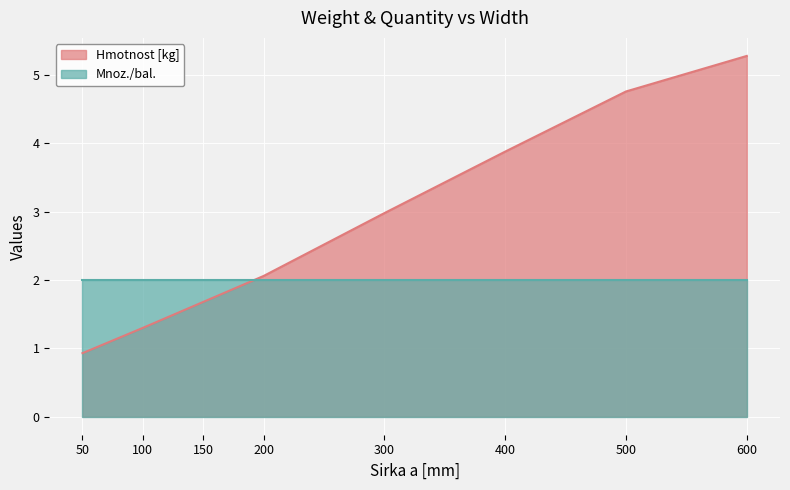

Approximately how many times larger is the value at 100 compared to 300?

0.4